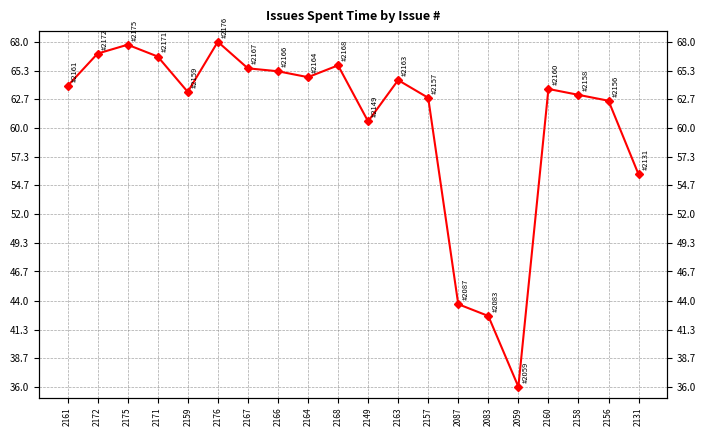

Read the value at 2087.

43.7